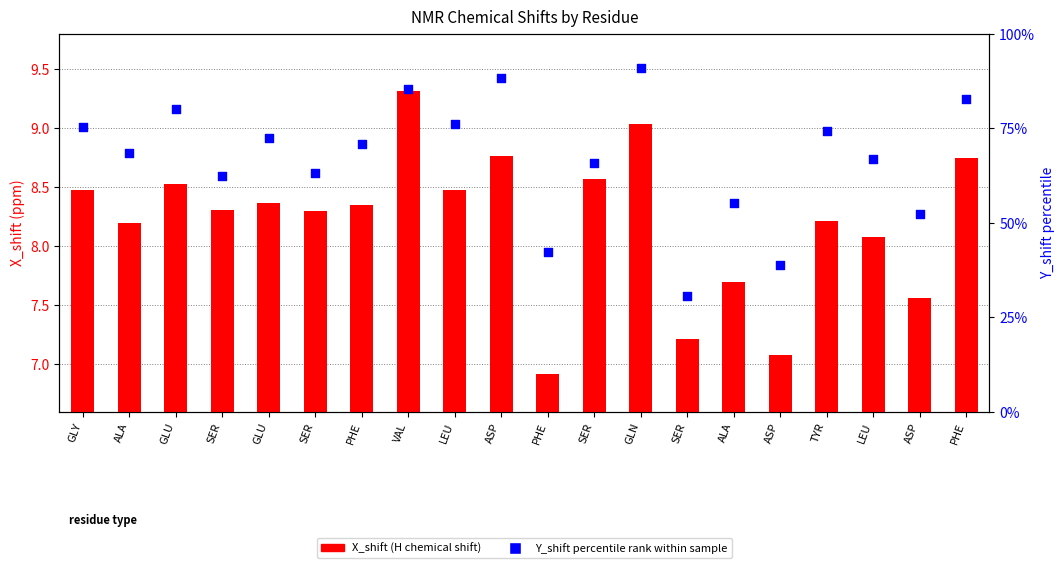

Which series reaches the minimum Y coordinate?

X_shift (H chemical shift)